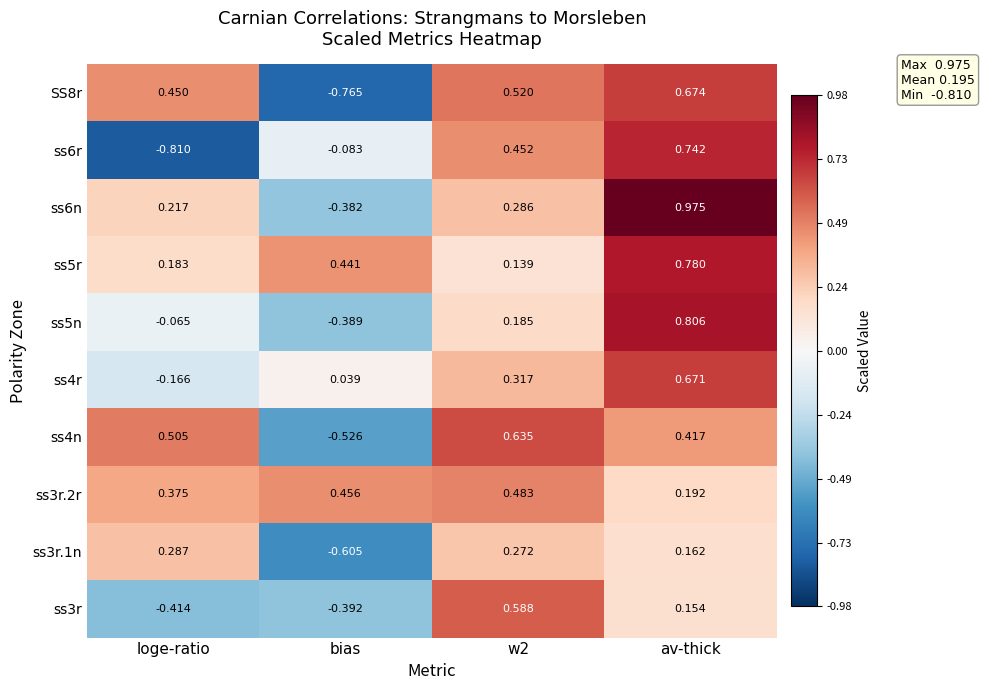

At bias, list the series in order from smallest to largest.

SS8r, ss3r.1n, ss4n, ss3r, ss5n, ss6n, ss6r, ss4r, ss5r, ss3r.2r